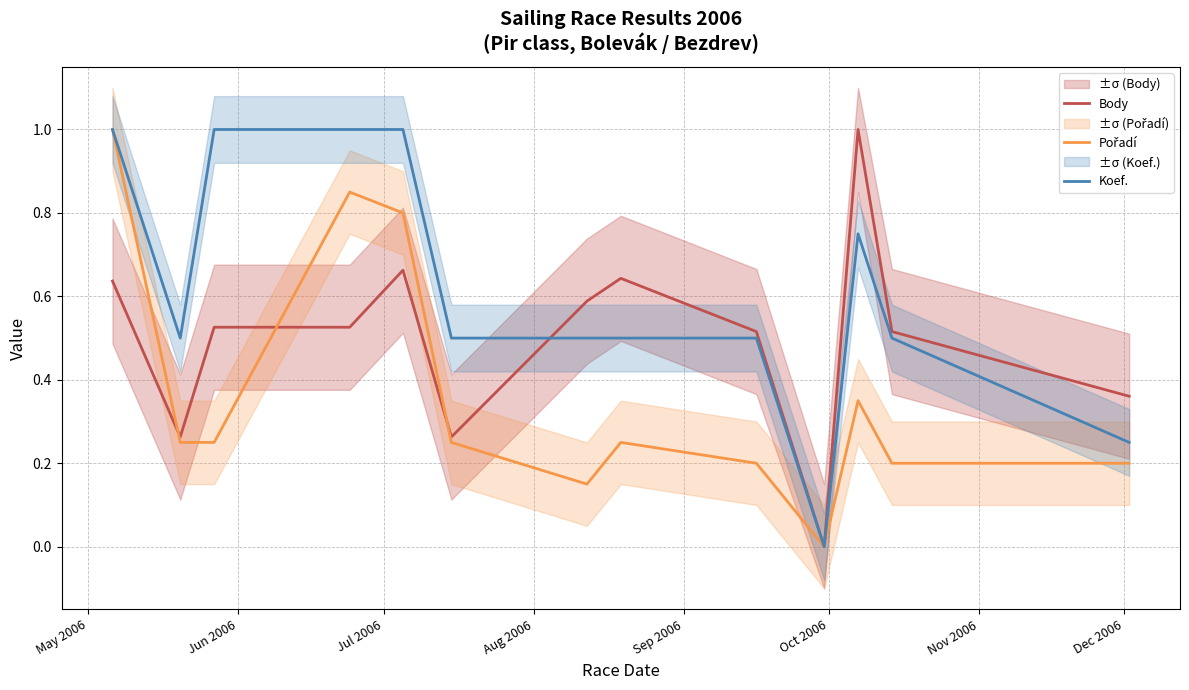

Count the Koef. values in the range 0 to 1.

13